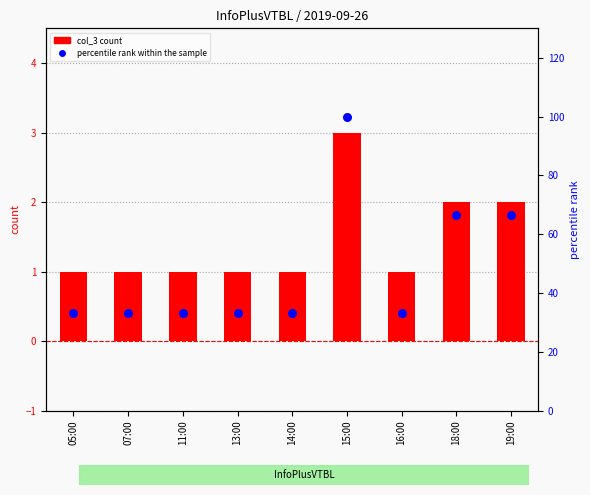

Which series contains the lowest Y value?

col_3